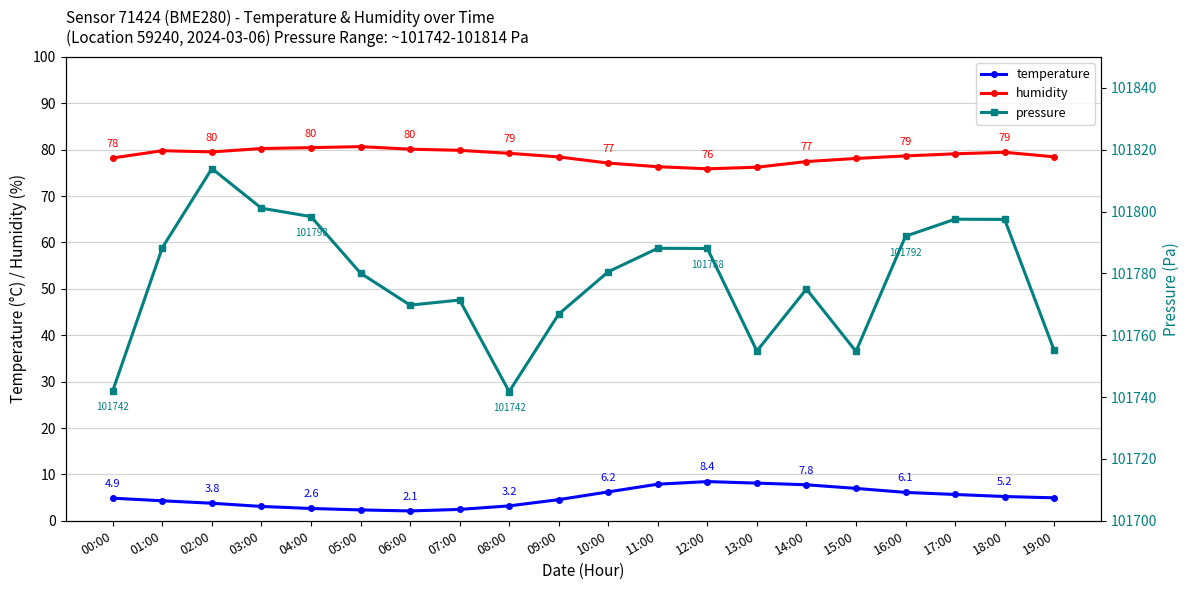

Reading left to right, transcribe all the data shown in this chart.

temperature: 00:00=4.9	01:00=4.3	02:00=3.8	03:00=3.1	04:00=2.6	05:00=2.3	06:00=2.1	07:00=2.5	08:00=3.2	09:00=4.6	10:00=6.2	11:00=7.9	12:00=8.4	13:00=8.1	14:00=7.8	15:00=7.0	16:00=6.1	17:00=5.7	18:00=5.2	19:00=5.0
humidity: 00:00=78.2	01:00=79.8	02:00=79.5	03:00=80.3	04:00=80.5	05:00=80.7	06:00=80.1	07:00=79.9	08:00=79.2	09:00=78.5	10:00=77.1	11:00=76.3	12:00=75.9	13:00=76.2	14:00=77.5	15:00=78.1	16:00=78.7	17:00=79.1	18:00=79.5	19:00=78.5
pressure: 00:00=101742.1	01:00=101788.3	02:00=101813.9	03:00=101801.1	04:00=101798.4	05:00=101780.1	06:00=101769.8	07:00=101771.4	08:00=101741.8	09:00=101766.8	10:00=101780.5	11:00=101788.1	12:00=101788.1	13:00=101754.9	14:00=101774.9	15:00=101754.8	16:00=101792.0	17:00=101797.5	18:00=101797.5	19:00=101755.1